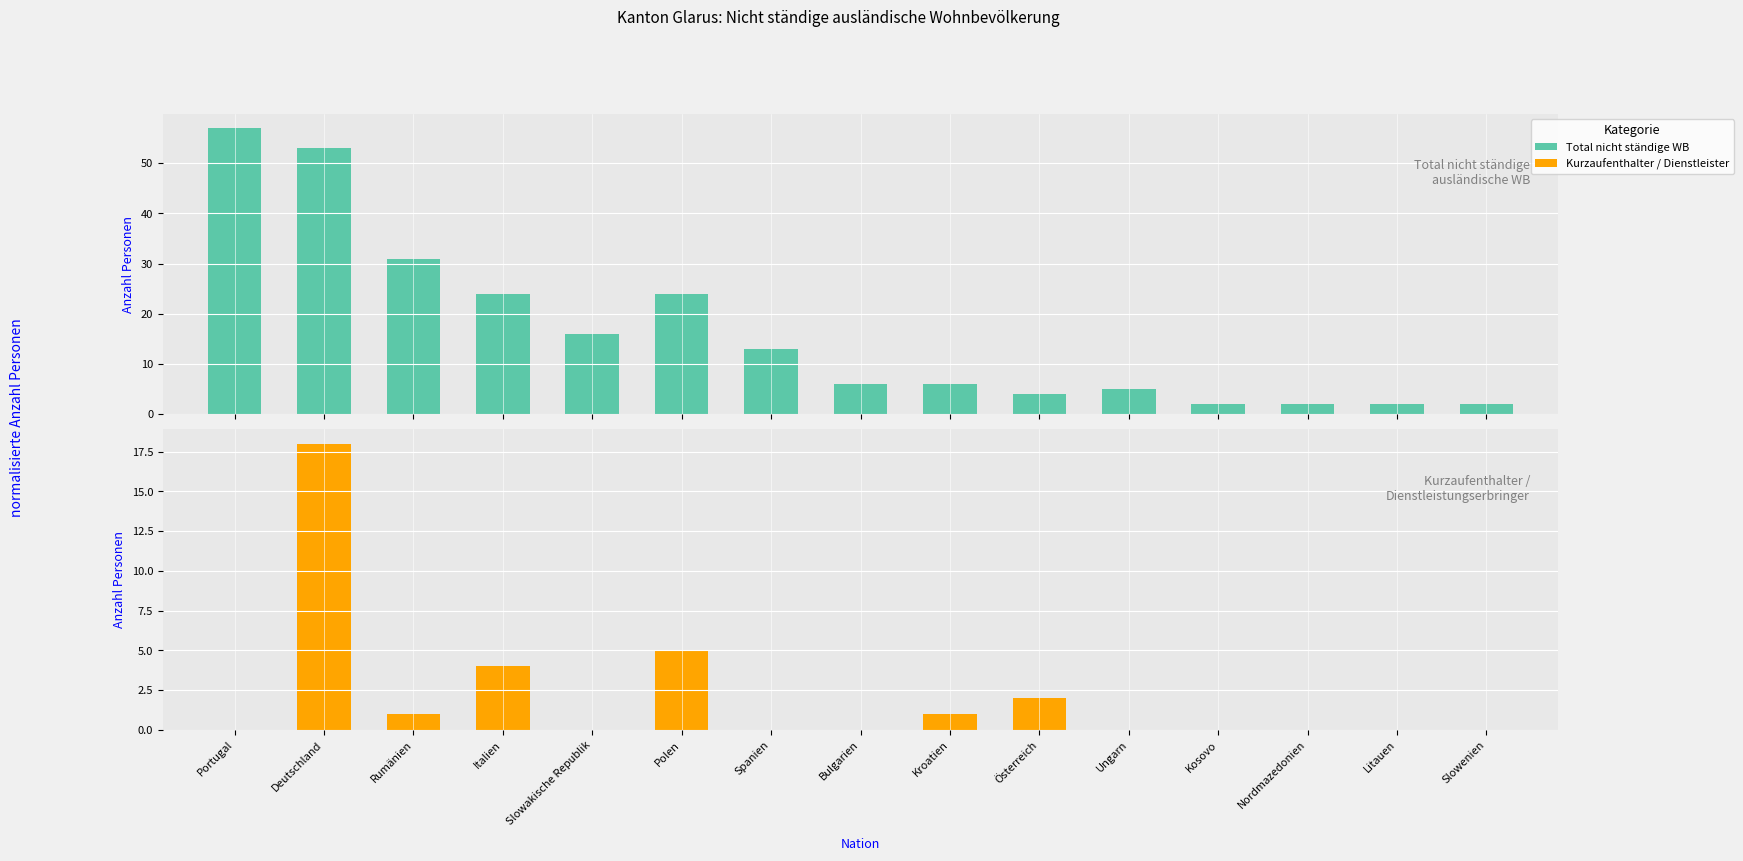

At which label is Total (EU/EFTA) closest to 29?

Rumänien